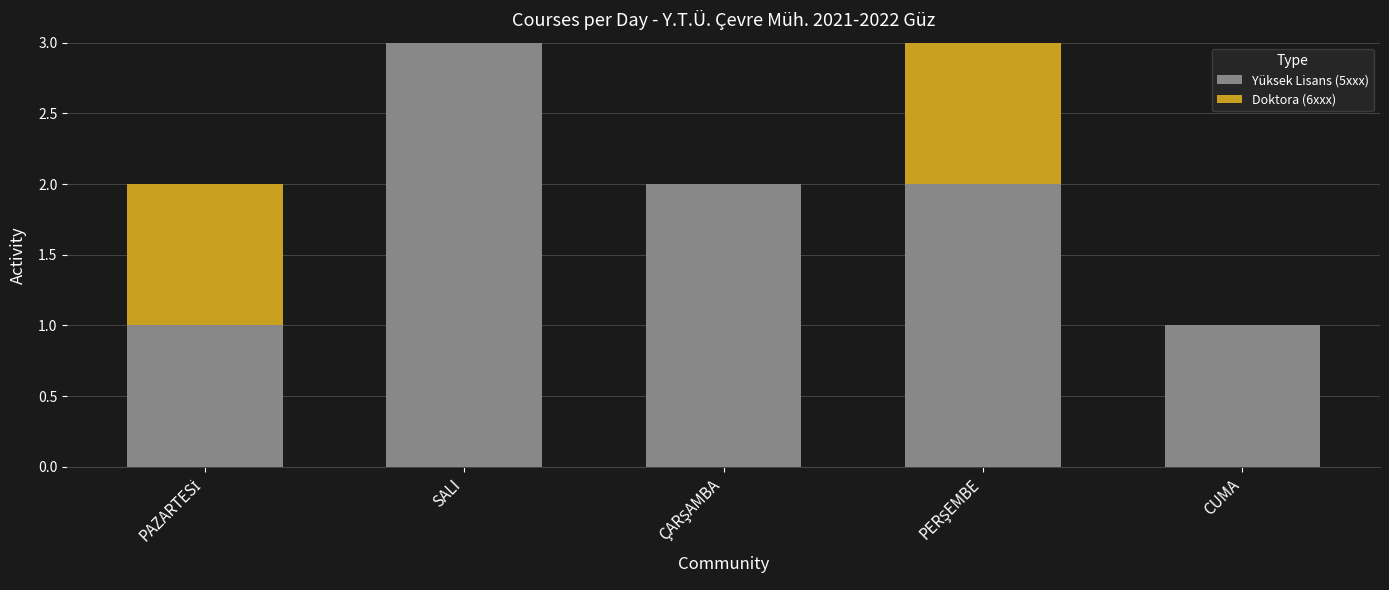

At which label does Yüksek Lisans (5xxx) reach its peak?

SALI